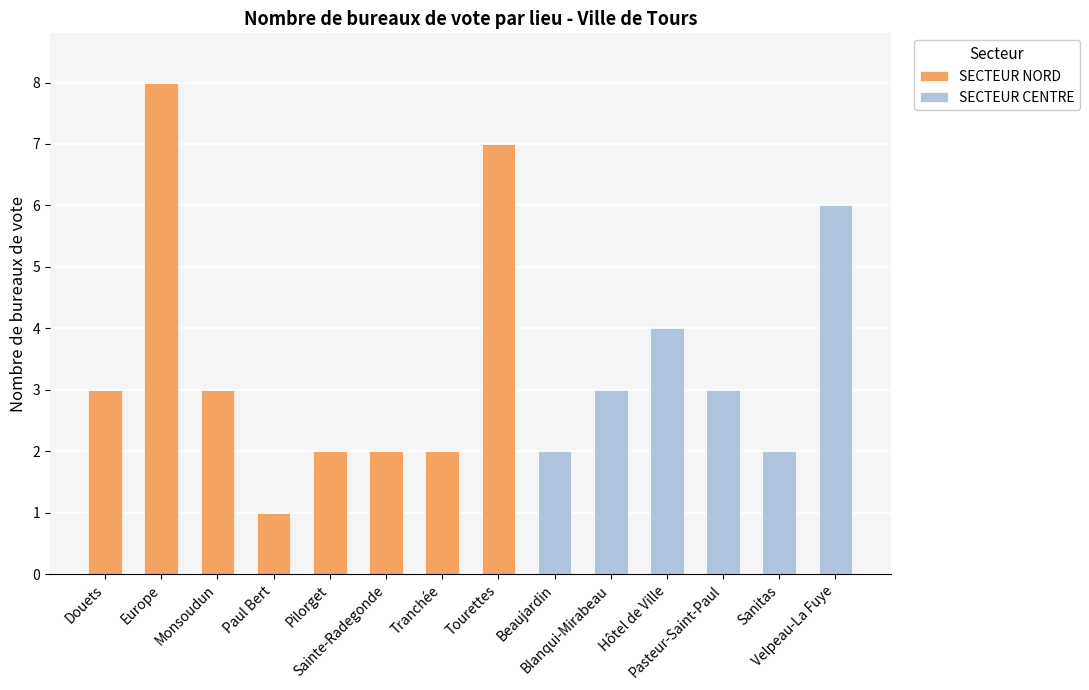

What is the highest value of the SECTEUR NORD series?

8